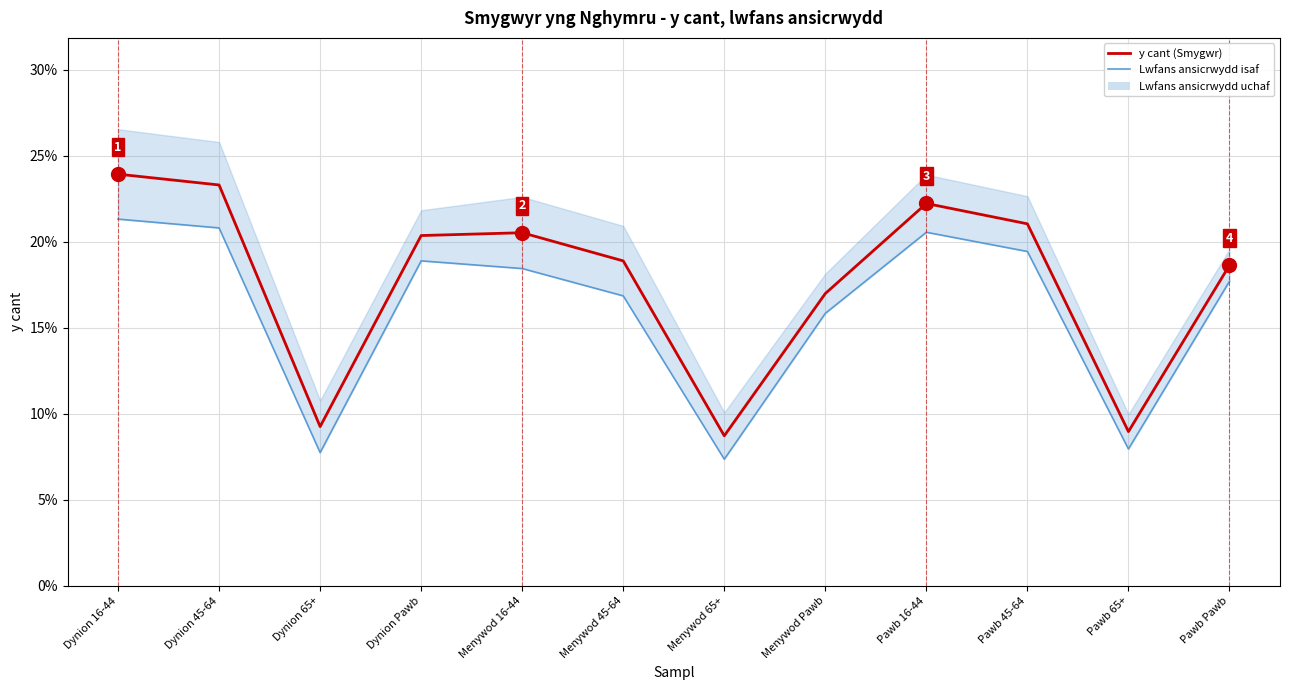

How many data points in y cant (Smygwr) are above 20?

6